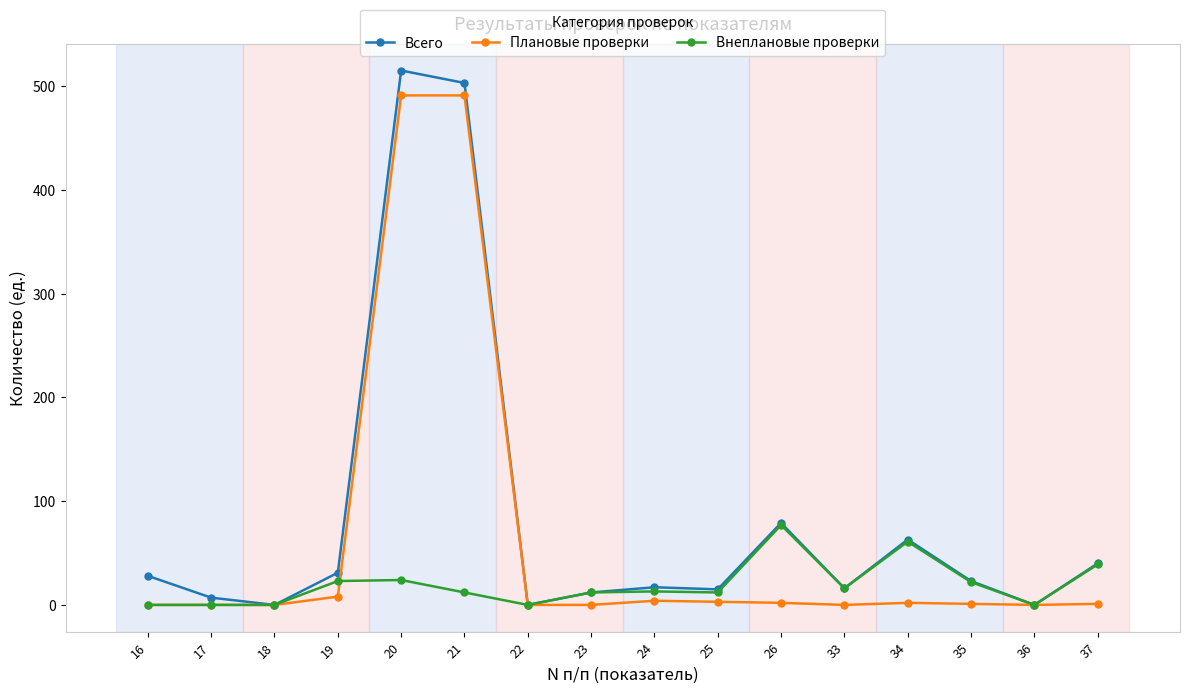

What is the maximum value for Всего?

515